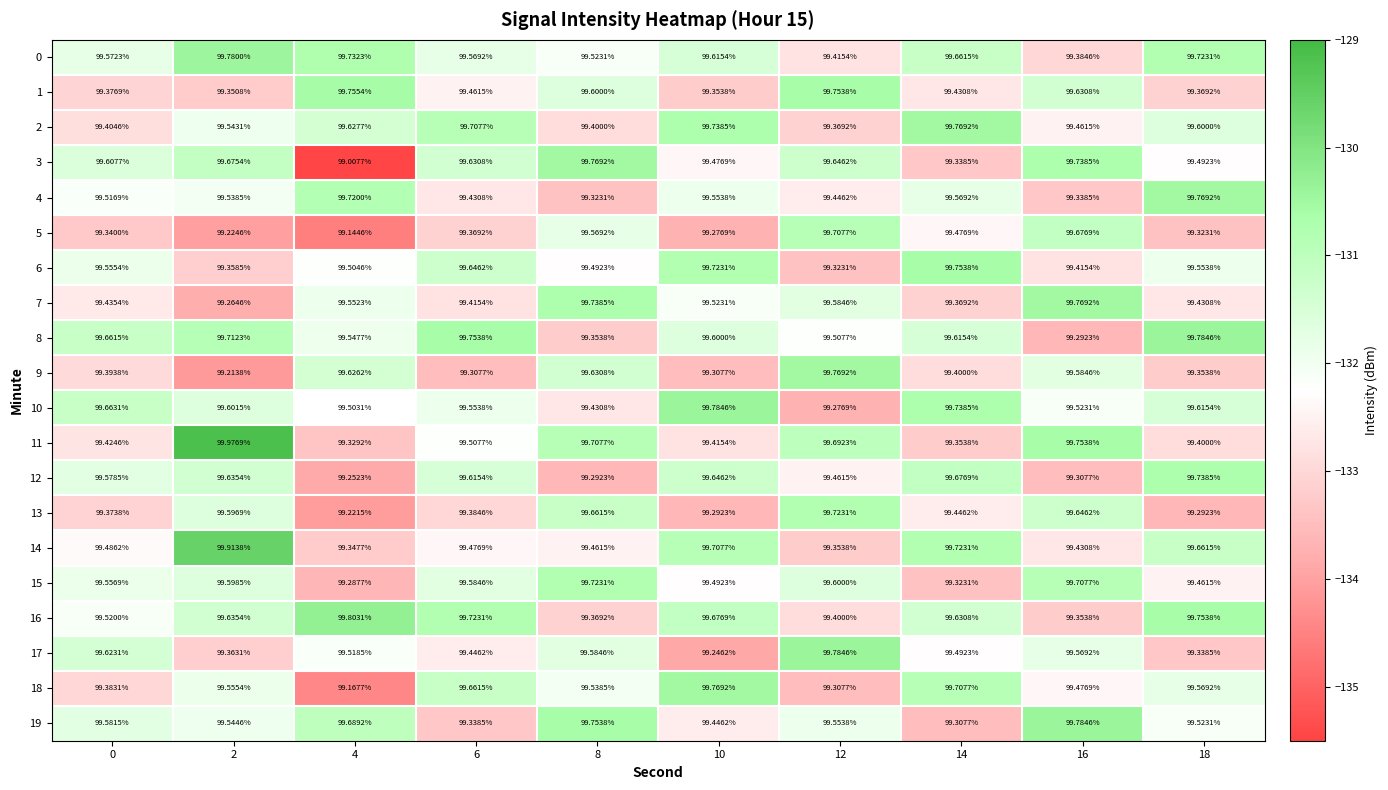

Is the value of 2 at 6 greater than the value of 14 at 4?

Yes